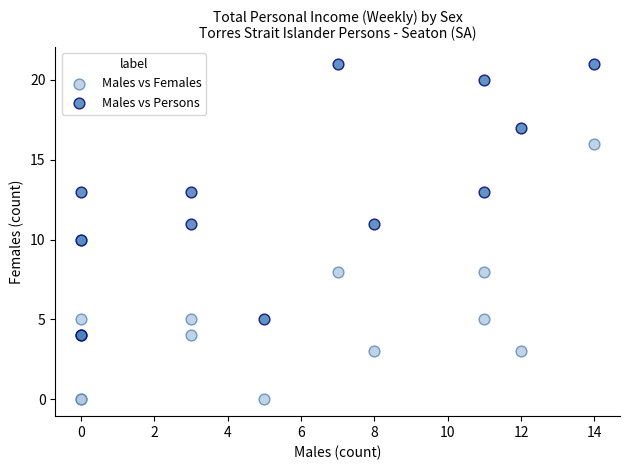

What is the X range (max minus min) for the scatter plot?

14